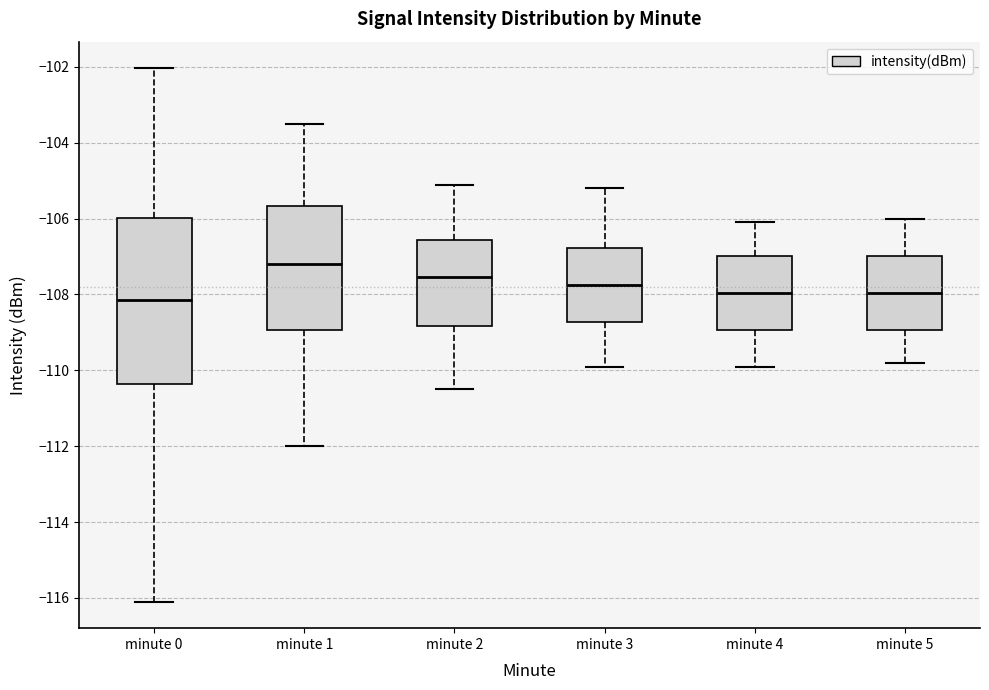

Which box is the tallest, from its lower edge to its upper edge?

minute 0